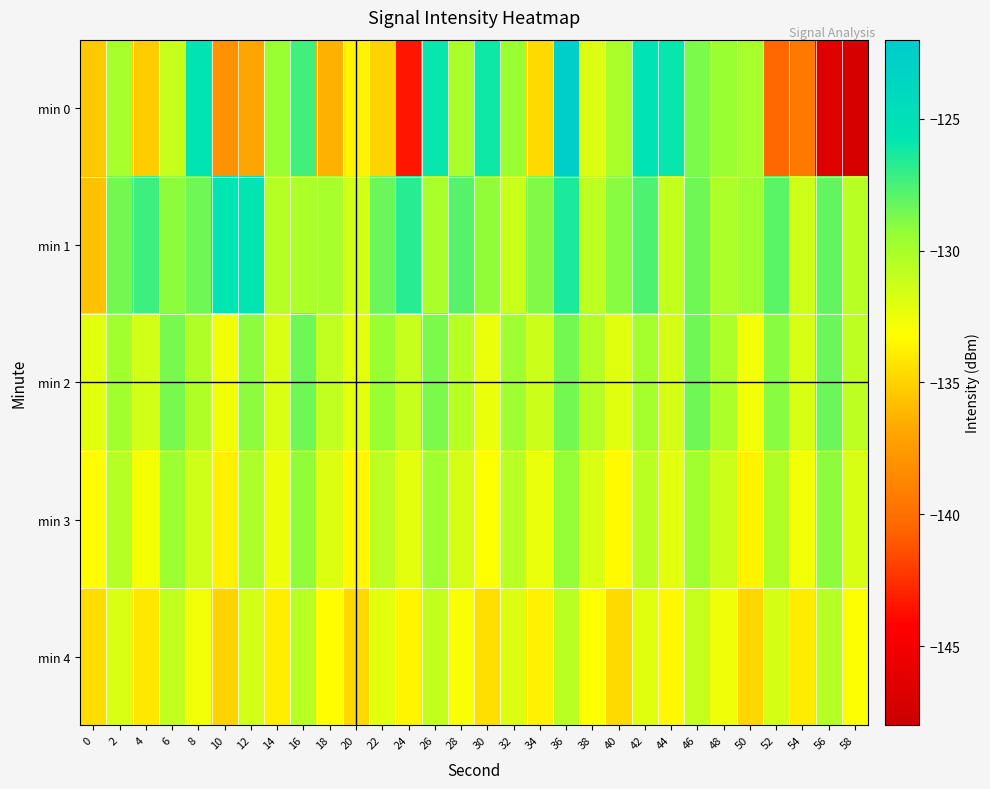

Reading left to right, what are all the values shown in this chart?

min 0: 0=-135.4	2=-130.0	4=-135.3	6=-131.0	8=-125.6	10=-138.0	12=-136.8	14=-129.5	16=-127.4	18=-136.4	20=-133.6	22=-135.0	24=-143.5	26=-125.9	28=-130.0	30=-126.1	32=-129.5	34=-134.6	36=-122.5	38=-131.9	40=-130.1	42=-125.4	44=-125.9	46=-128.8	48=-129.4	50=-129.9	52=-140.4	54=-139.5	56=-146.5	58=-147.2
min 1: 0=-135.6	2=-128.6	4=-127.2	6=-129.2	8=-128.4	10=-125.7	12=-125.7	14=-130.5	16=-130.2	18=-130.0	20=-131.5	22=-128.3	24=-126.7	26=-130.1	28=-127.8	30=-129.3	32=-131.2	34=-128.9	36=-126.4	38=-130.8	40=-129.1	42=-127.6	44=-131.0	46=-128.5	48=-130.2	50=-129.7	52=-127.9	54=-131.4	56=-128.1	58=-130.6
min 2: 0=-132.1	2=-129.8	4=-131.5	6=-128.7	8=-130.3	10=-132.6	12=-129.2	14=-131.8	16=-128.4	18=-130.9	20=-132.2	22=-129.5	24=-131.1	26=-128.8	28=-130.6	30=-132.4	32=-129.7	34=-131.3	36=-128.6	38=-130.5	40=-132.0	42=-129.9	44=-131.6	46=-128.5	48=-130.2	50=-132.7	52=-129.1	54=-131.7	56=-128.3	58=-130.8
min 3: 0=-133.2	2=-130.5	4=-132.8	6=-129.6	8=-131.4	10=-133.7	12=-130.2	14=-132.5	16=-129.3	18=-131.9	20=-133.4	22=-130.8	24=-132.2	26=-129.7	28=-131.6	30=-133.1	32=-130.6	34=-132.4	36=-129.4	38=-131.8	40=-133.3	42=-130.7	44=-132.1	46=-129.8	48=-131.3	50=-133.6	52=-130.3	54=-132.7	56=-129.2	58=-131.7
min 4: 0=-134.5	2=-131.8	4=-134.1	6=-130.9	8=-132.7	10=-134.9	12=-131.5	14=-133.8	16=-130.6	18=-133.2	20=-134.7	22=-132.1	24=-133.5	26=-131.0	28=-132.9	30=-134.4	32=-131.9	34=-133.7	36=-130.7	38=-133.1	40=-134.6	42=-132.0	44=-133.4	46=-131.1	48=-132.6	50=-134.8	52=-131.6	54=-133.9	56=-130.5	58=-133.0